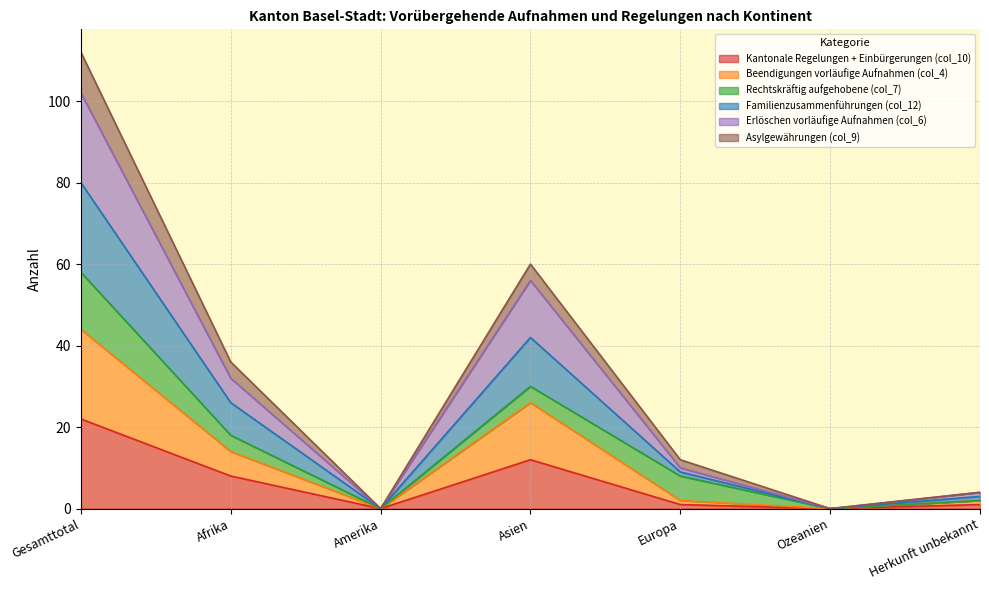

True or false: Erlöschen vorläufige Aufnahmen (col_6) and Beendigungen vorläufige Aufnahmen (col_4) intersect in this chart.

False